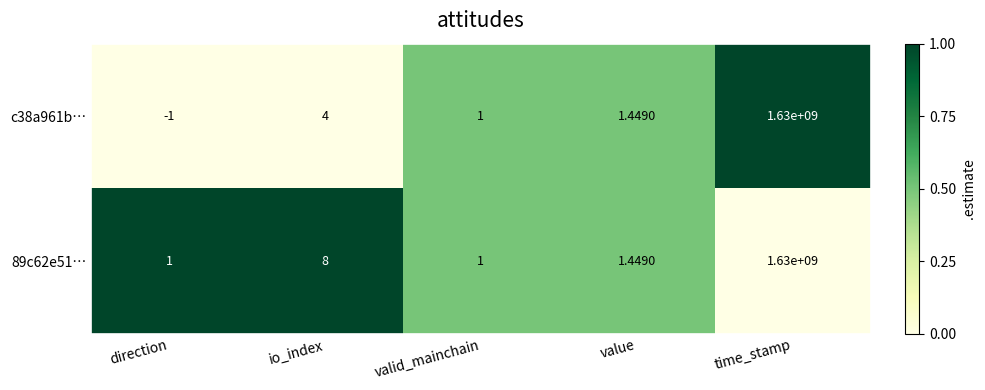

Where is 89c62e51… nearest to the value 815000000?

io_index